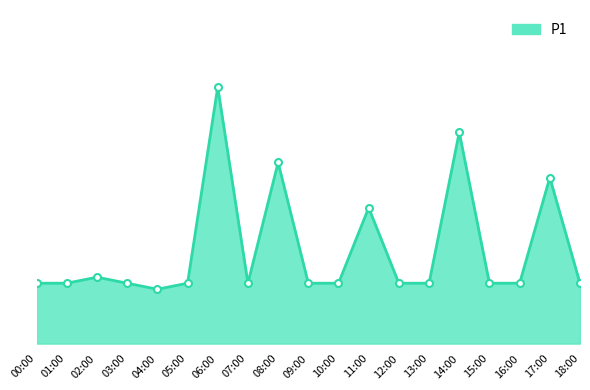

Between 10:00 and 12:00, which is larger?

10:00